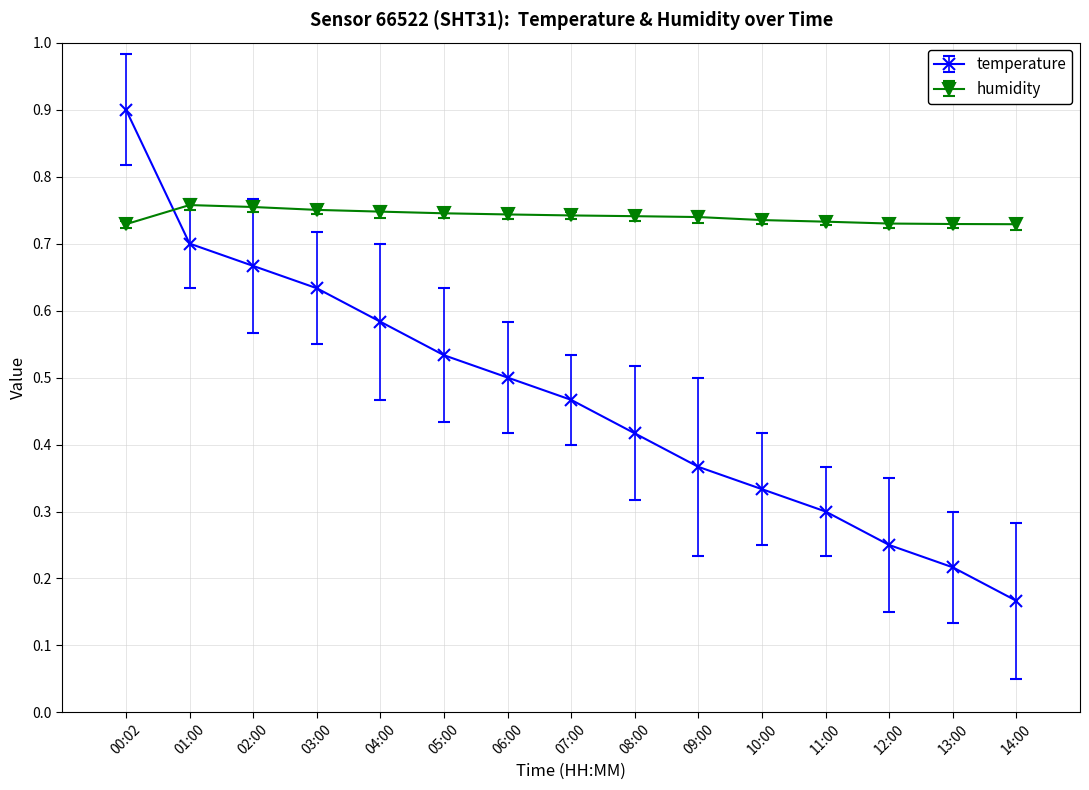

At how many categories does at least one series exceed 0?

15